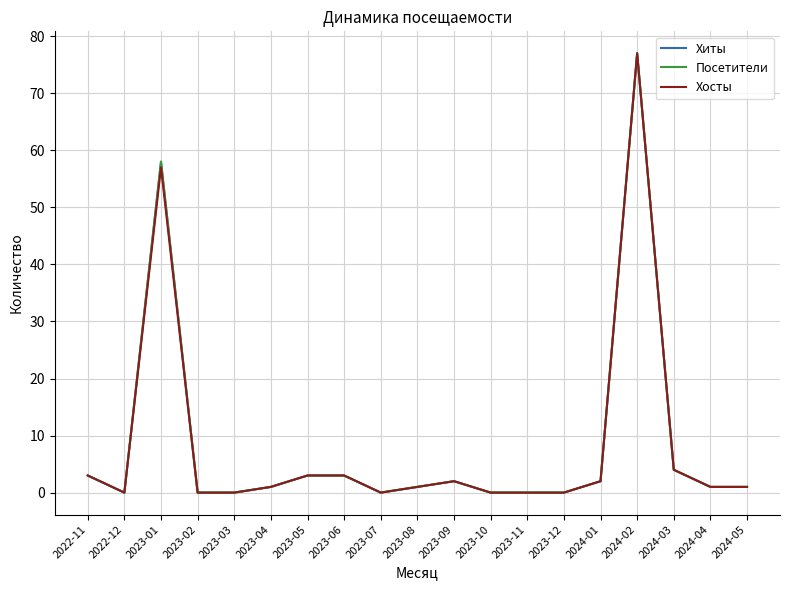

Between 2023-06 and 2024-01, which is larger?

2023-06